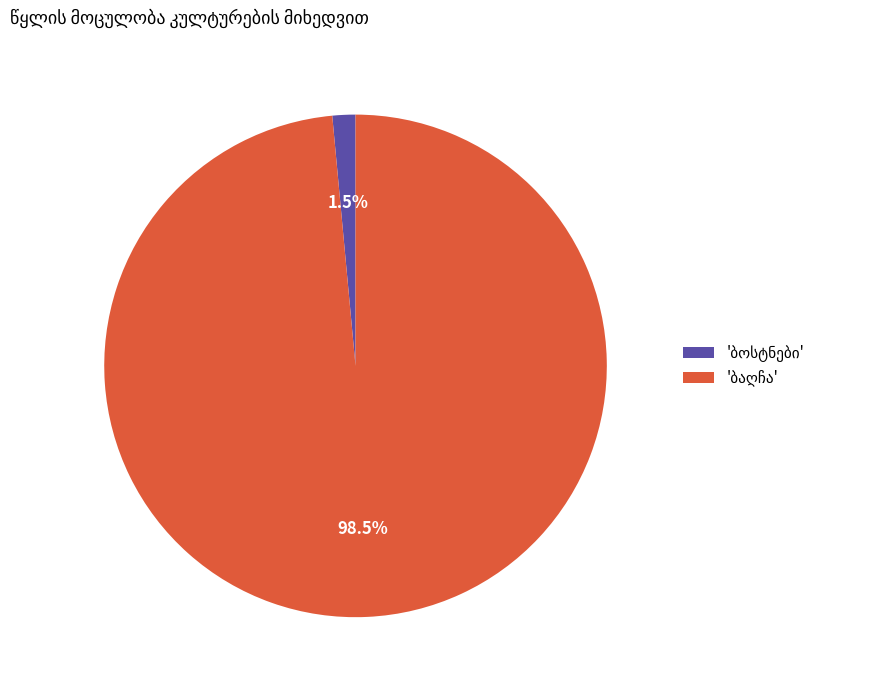

Does any single category account for the majority?

Yes